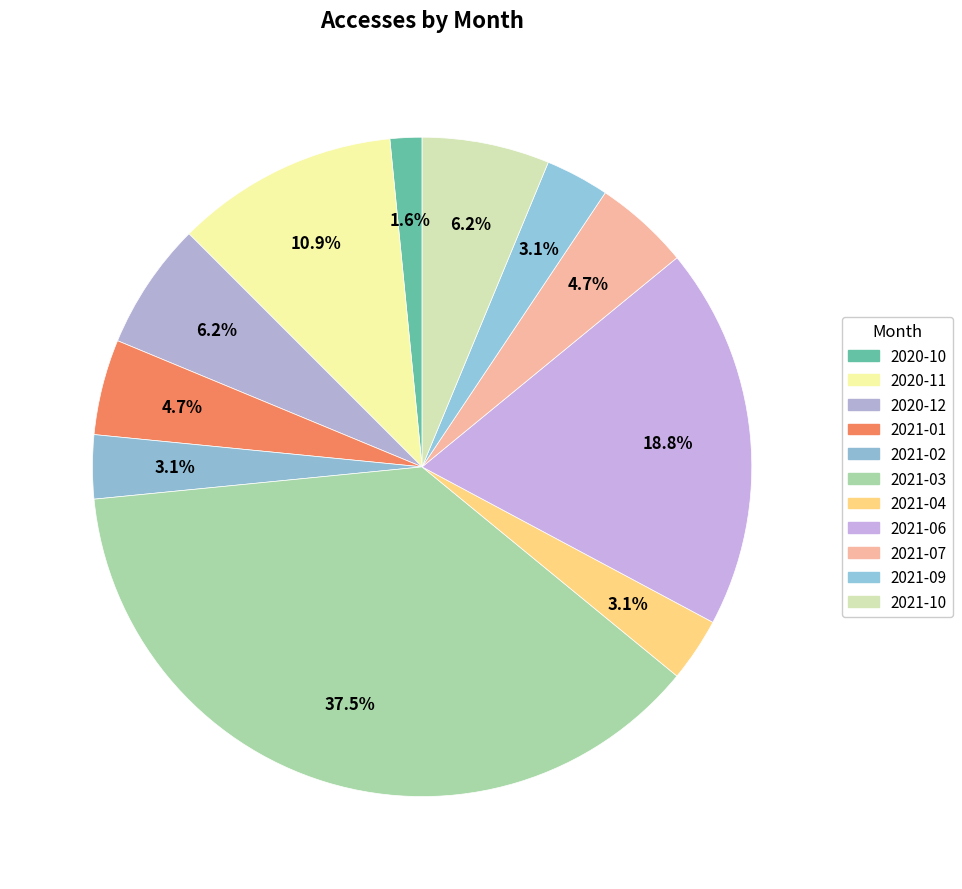

Combined, do 2020-12 and 2021-10 account for over 50%?

No